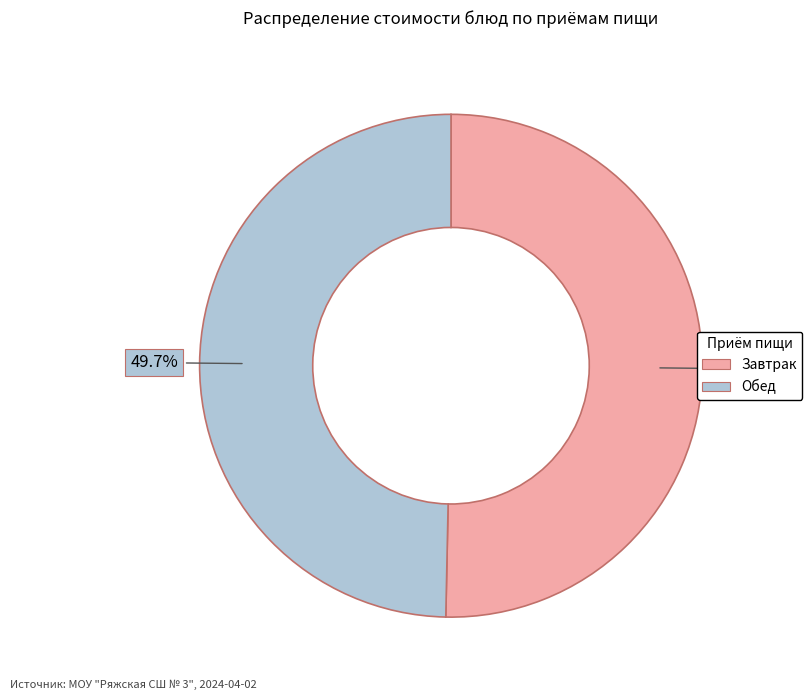

Is there a majority slice in this chart?

Yes